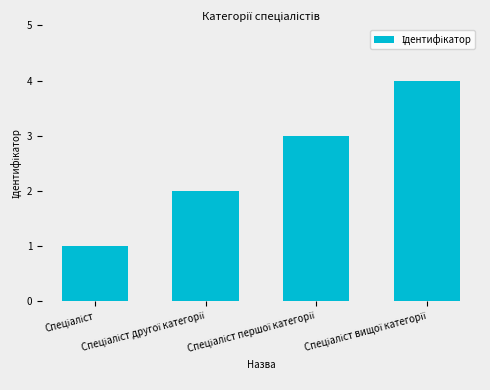

Reading right to left, transcribe all the data shown in this chart.

4	3	2	1